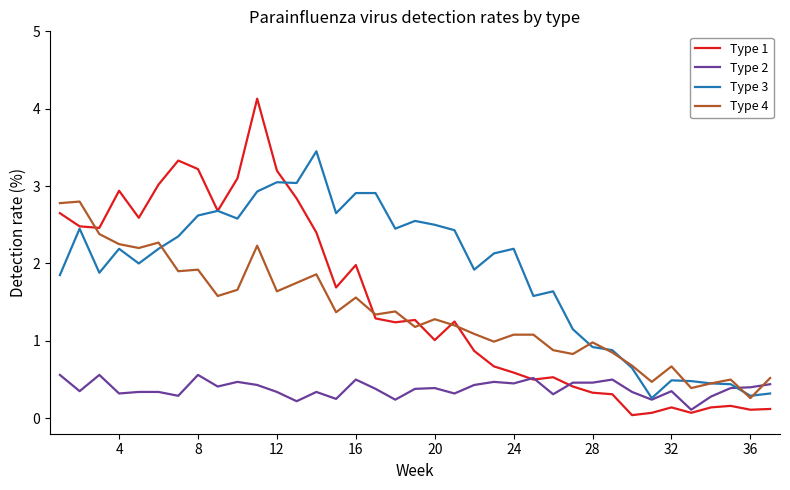

Rank the series by their maximum value, from lowest to highest.

Type 2, Type 4, Type 3, Type 1